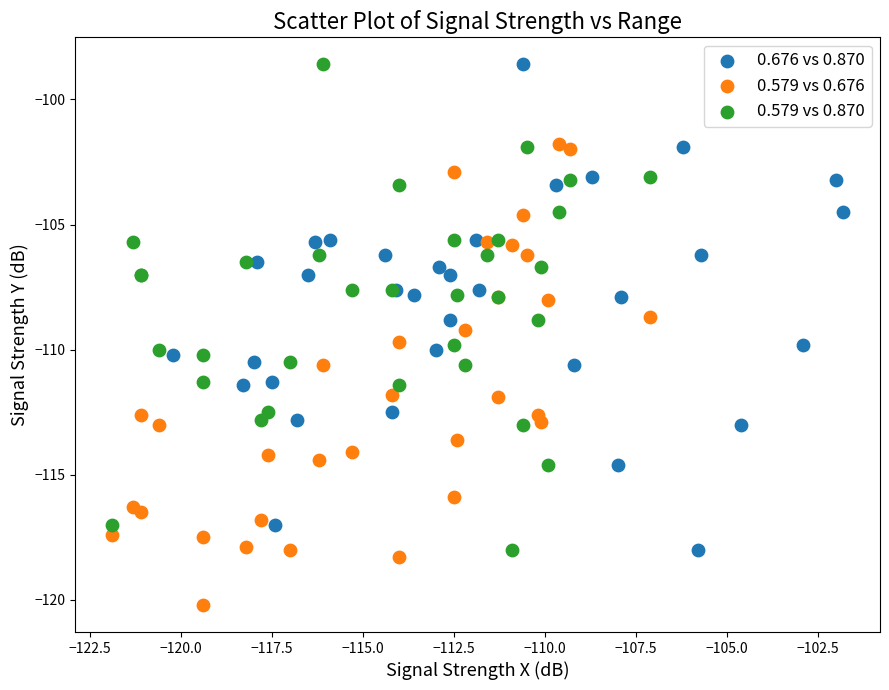

Which series reaches the minimum Y coordinate?

0.579 vs 0.676